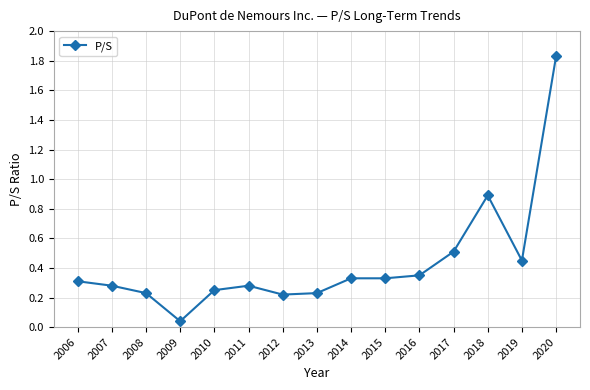

At which category does the chart reach its minimum across all series?

2009